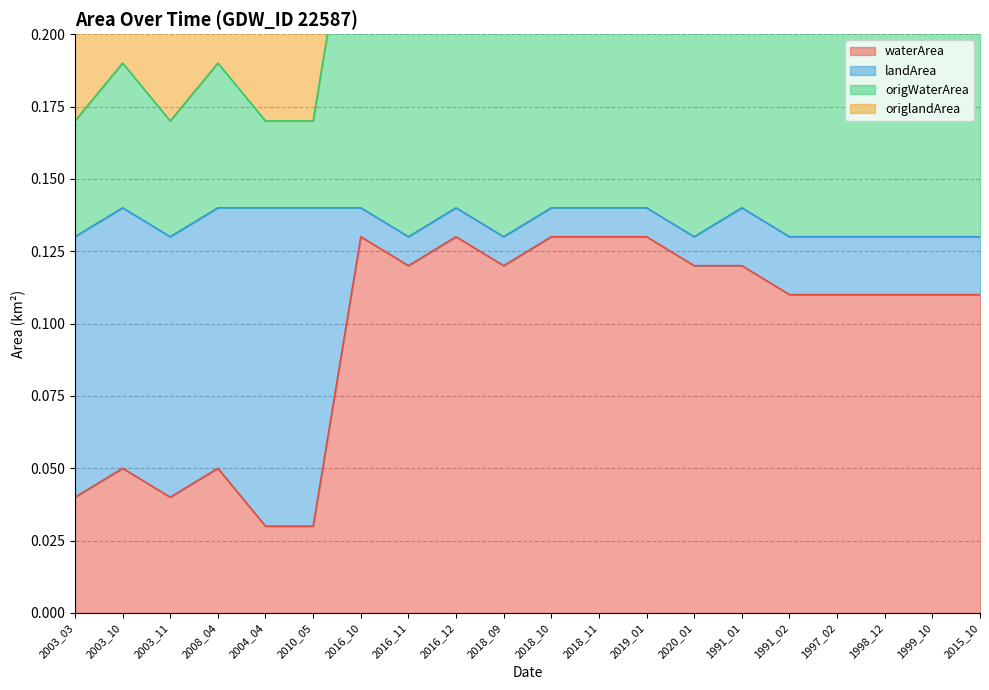

The value of waterArea at 1991_01 is 0.1. True or false?

True